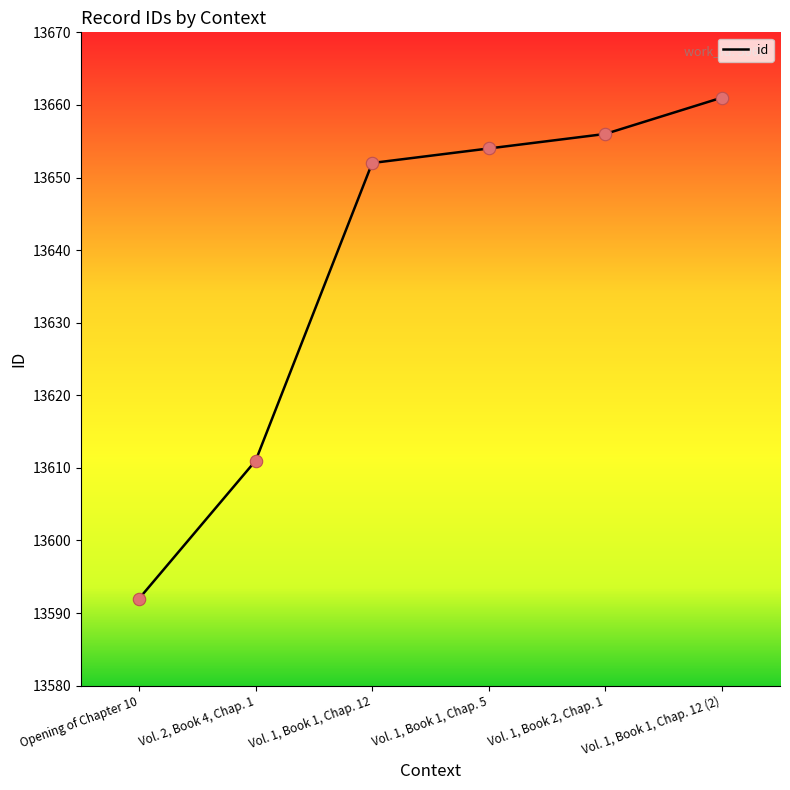

What is the ratio of the value at Vol. 1, Book 2, Chap. 1 to the value at Vol. 1, Book 1, Chap. 12 (2)?

1.0